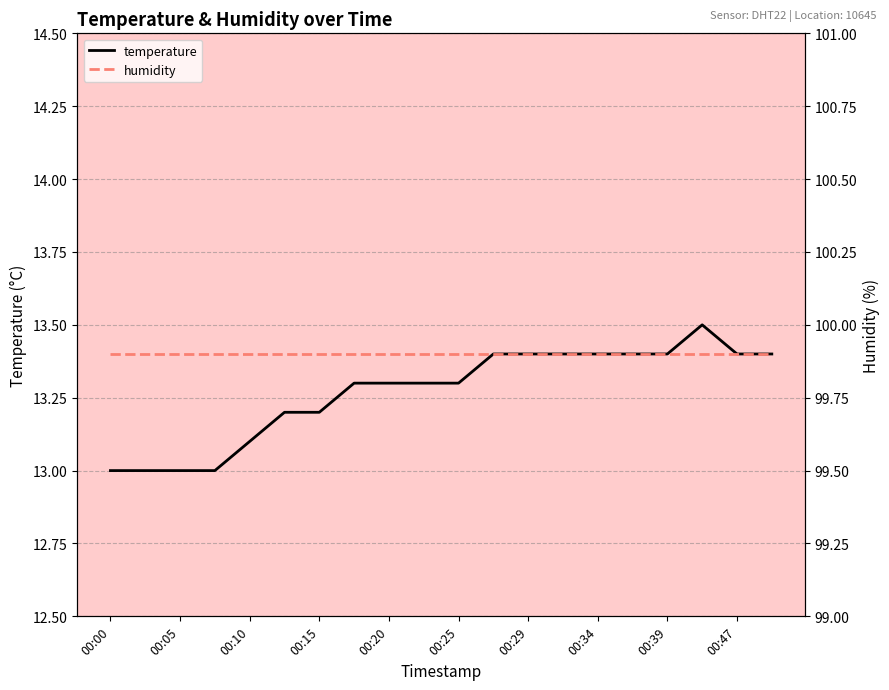

Which label corresponds to the smallest value in the chart?

00:00